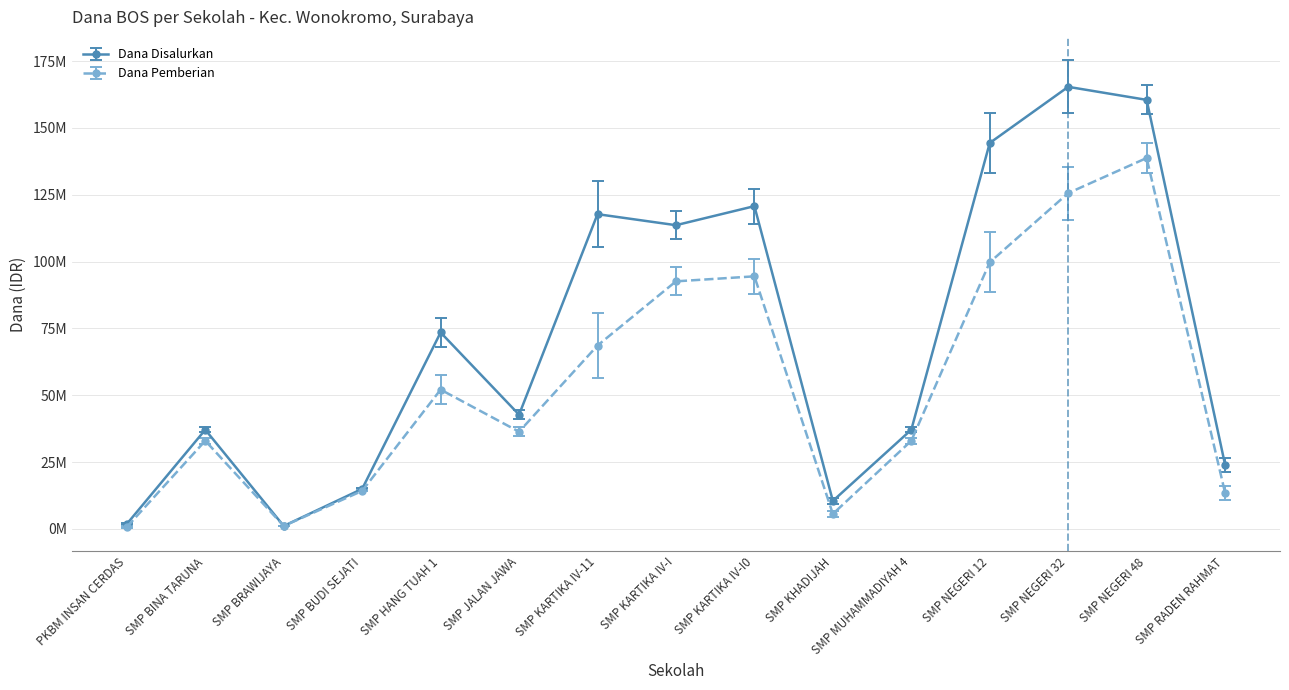

True or false: Dana Disalurkan and Dana Pemberian cross at least once.

False